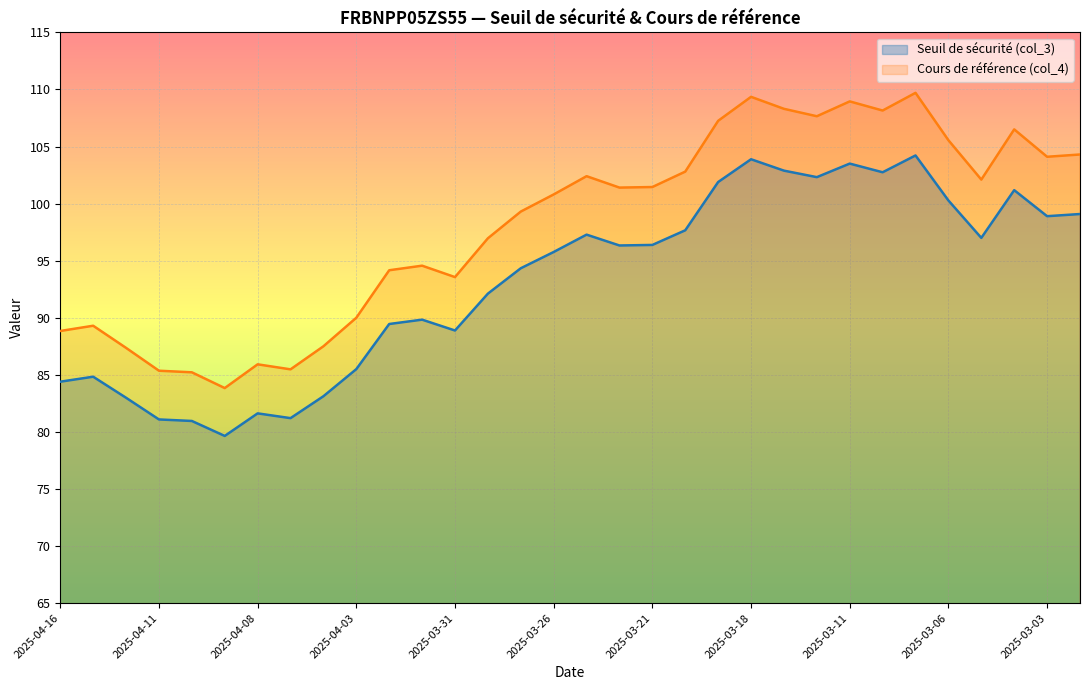

Does the chart display data point markers on the line(s)?

No